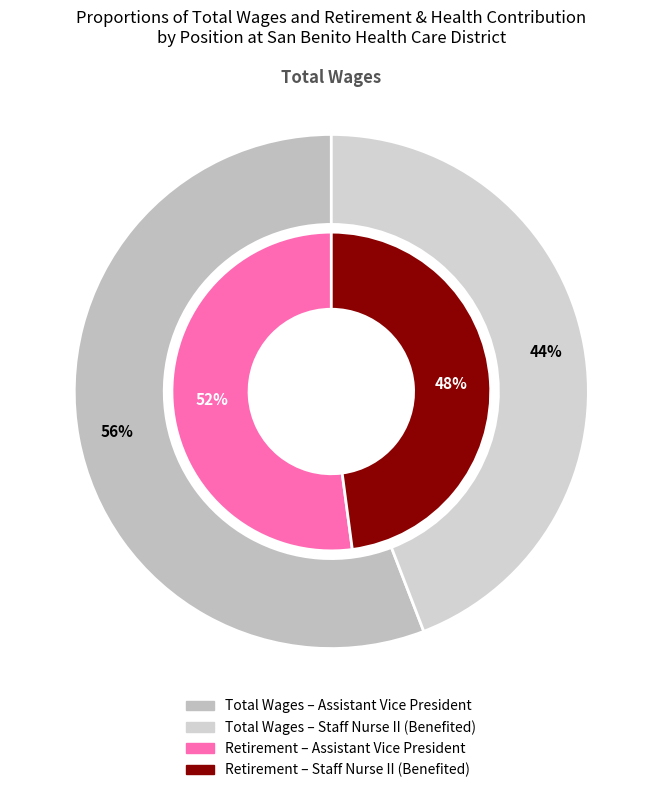

To the nearest percent, what is the combined percentage of Staff Nurse II (Benefited) and Assistant Vice President?

100%